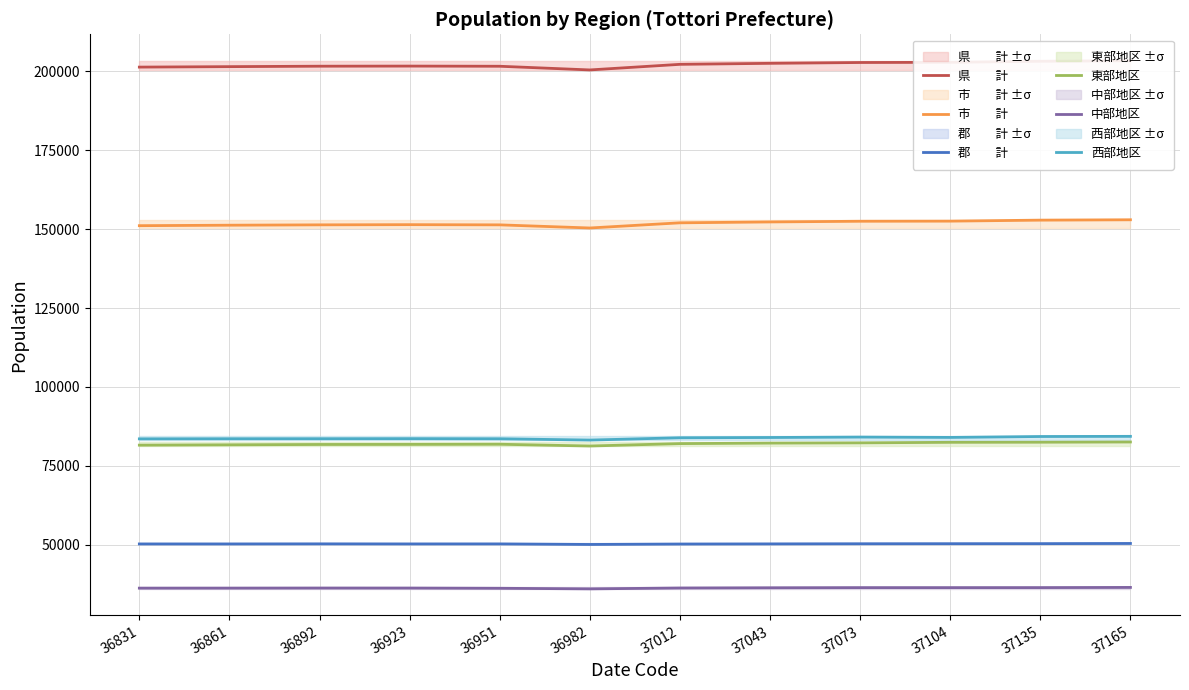

Is it true that 県　　計 equals 202261 at 37012?

True